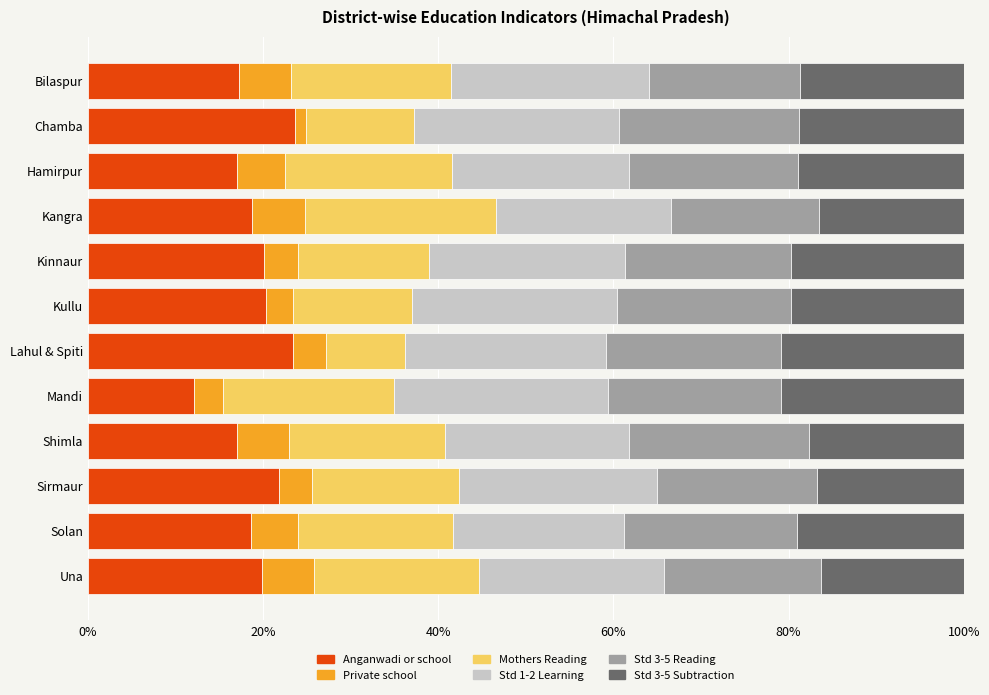

What is the maximum value for Anganwadi or school?

23.6